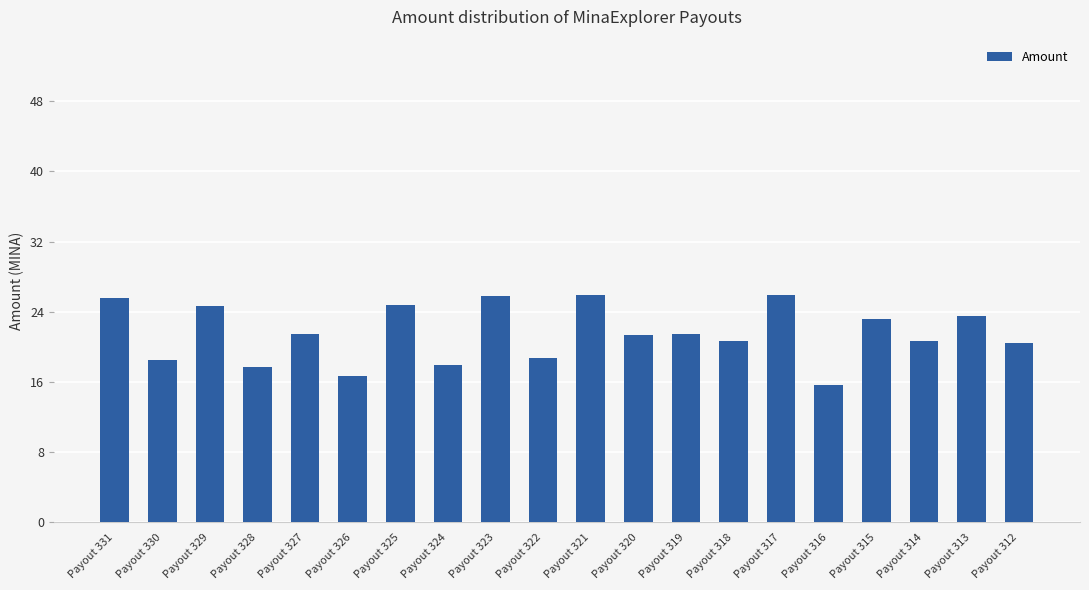

What is the change in value from Payout 331 to Payout 321?

+0.3